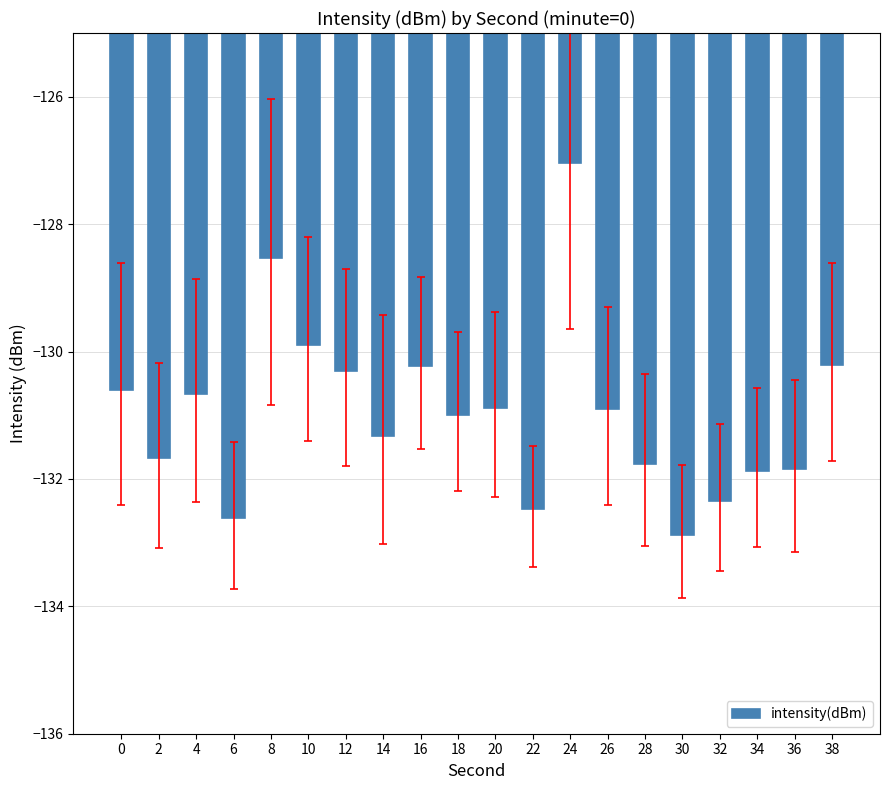

What is the change in value from 28 to 36?

-0.1